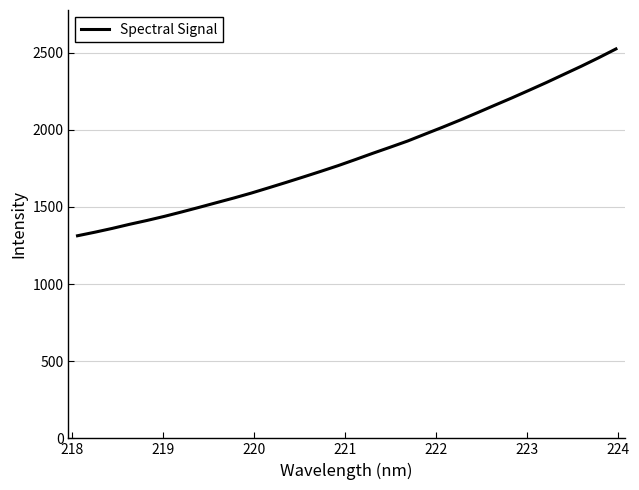

What is the smallest value displayed?

1313.4